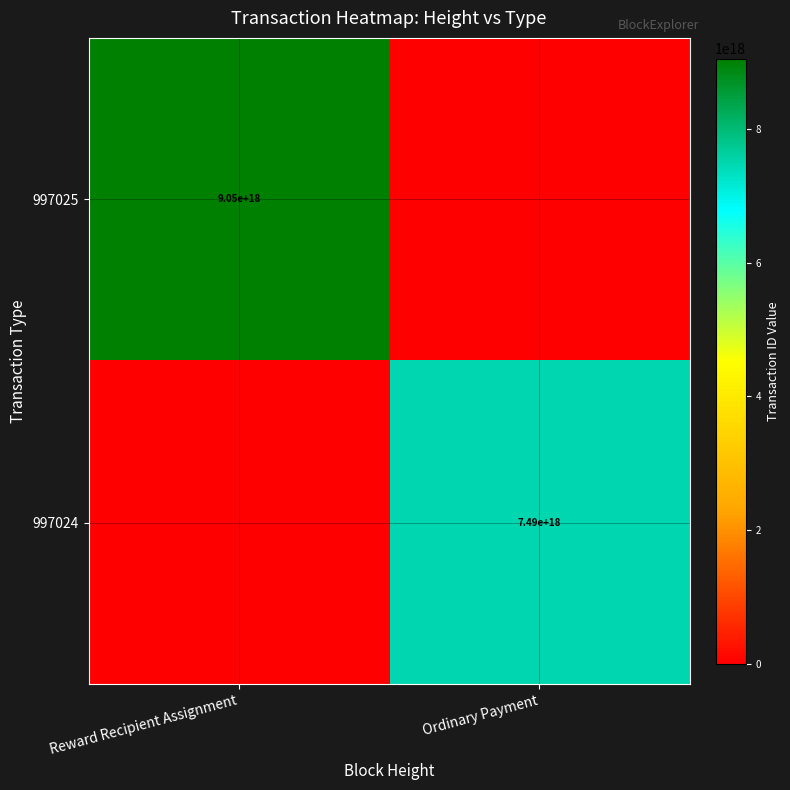

True or false: 997024 has a value of 7490000000000000000 at Ordinary Payment.

True